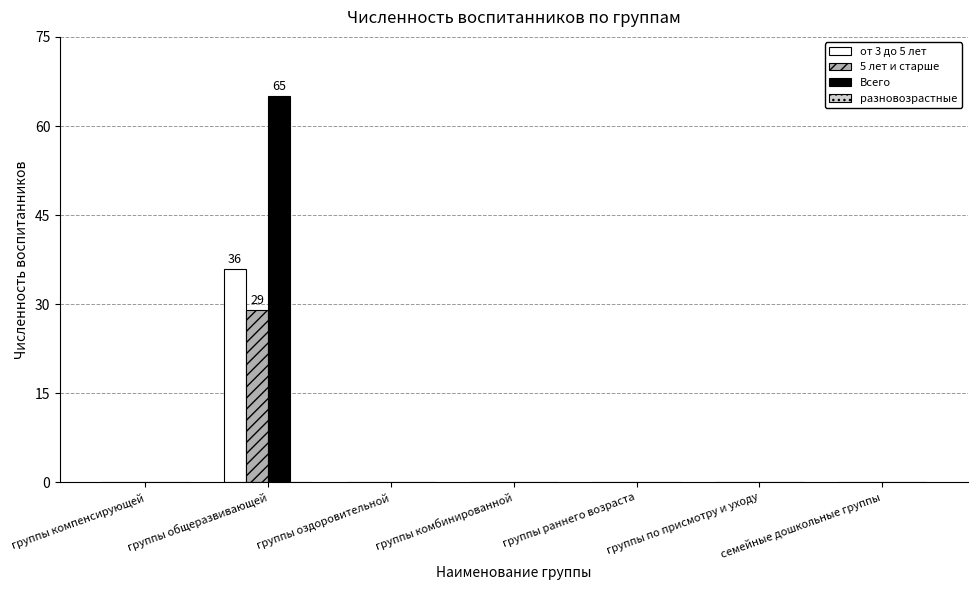

What is the greatest value displayed?

65